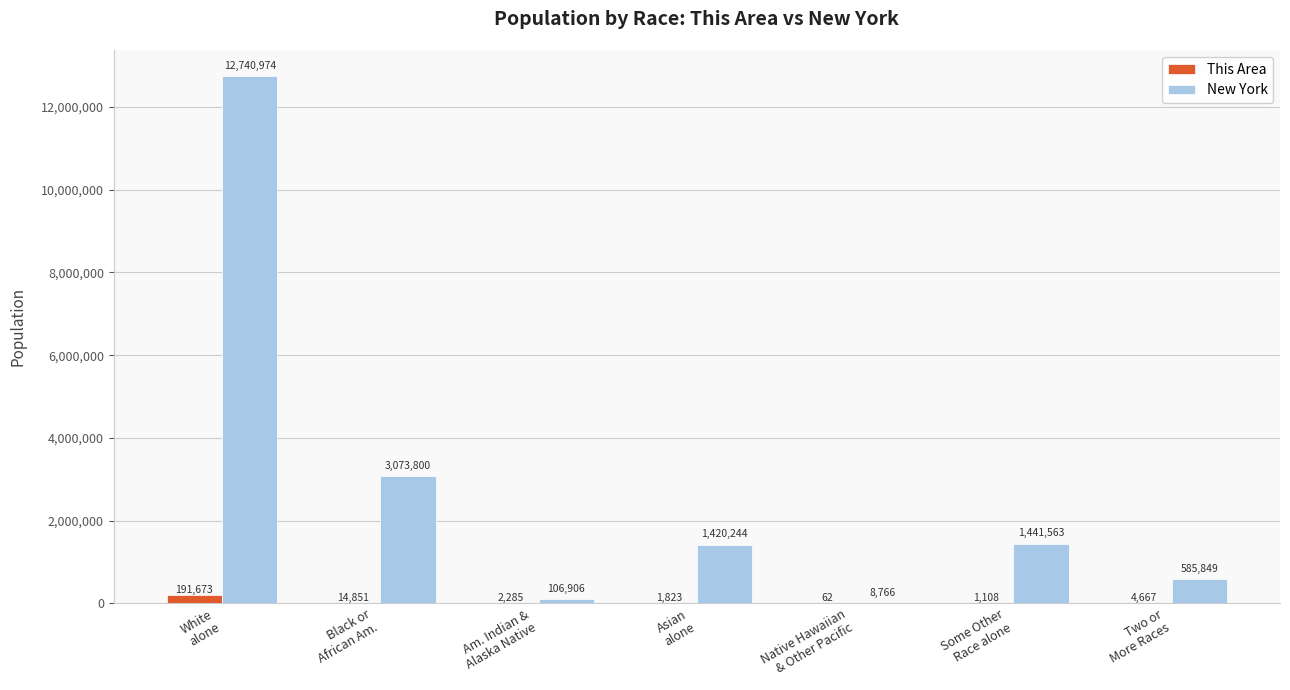

What are all the series names shown in the legend?

This Area, New York